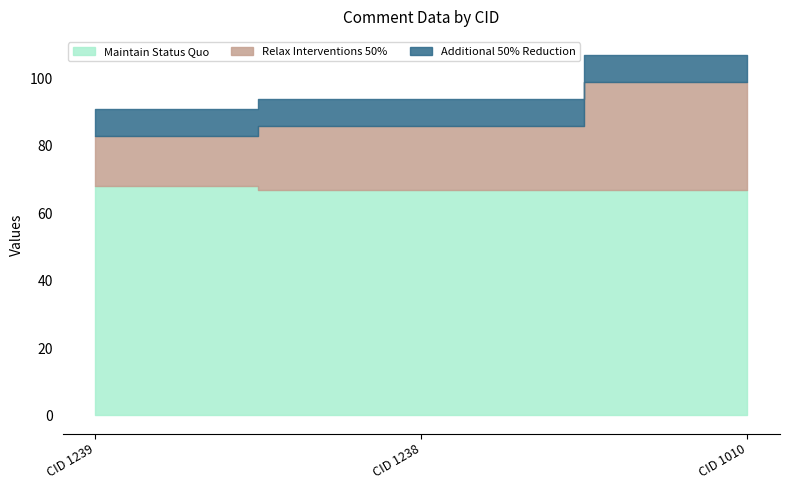

How many data points does each series have?

3